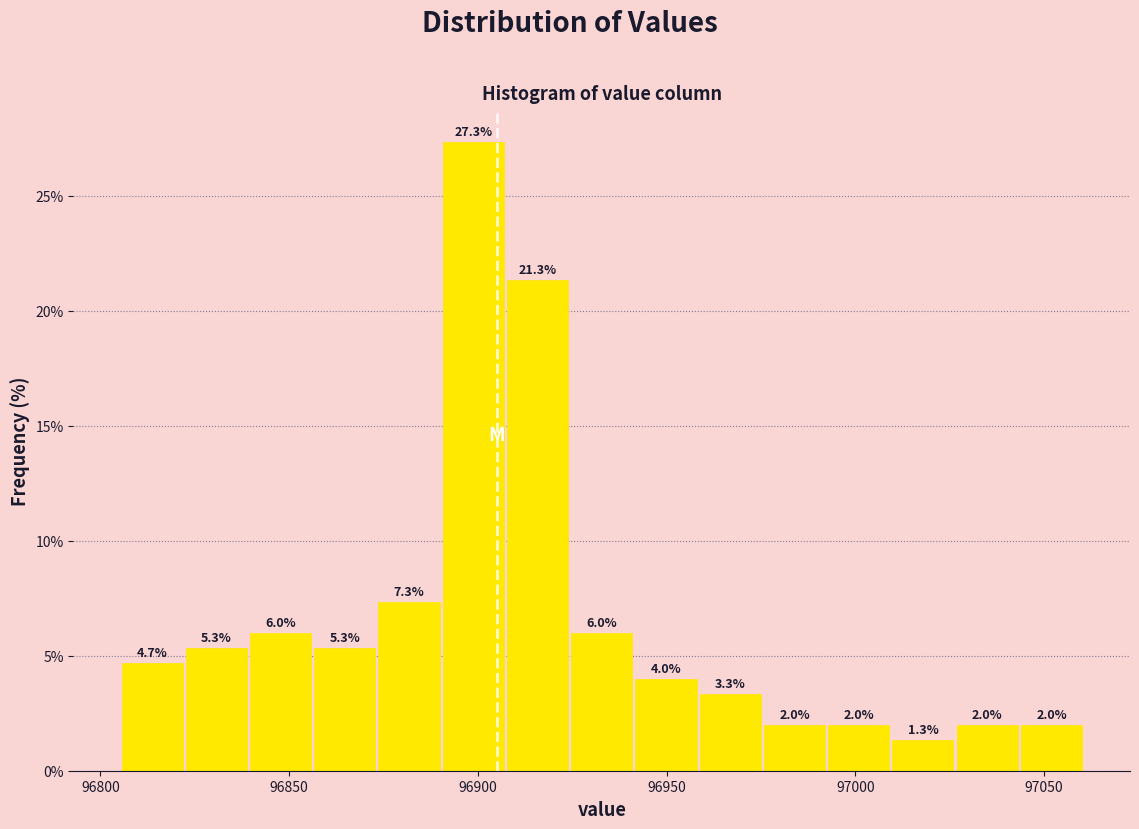

Read against the x-axis, roughly where is the centre of the tallest bar?

96900